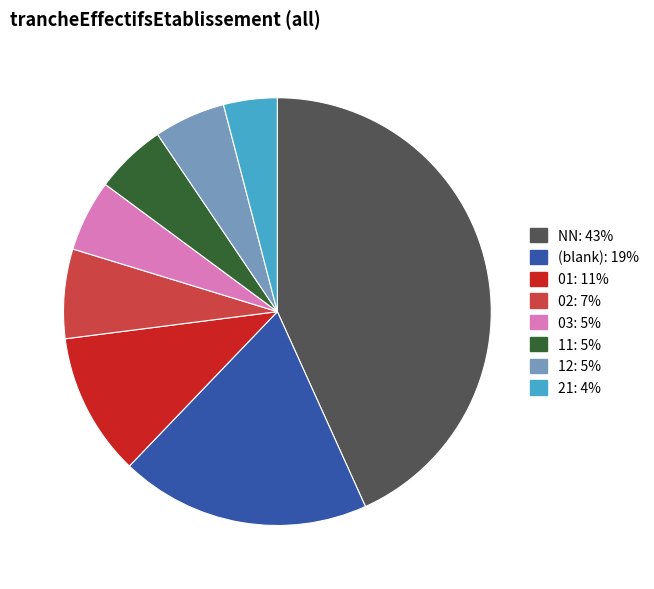

Is there any slice that represents more than half of the pie?

No